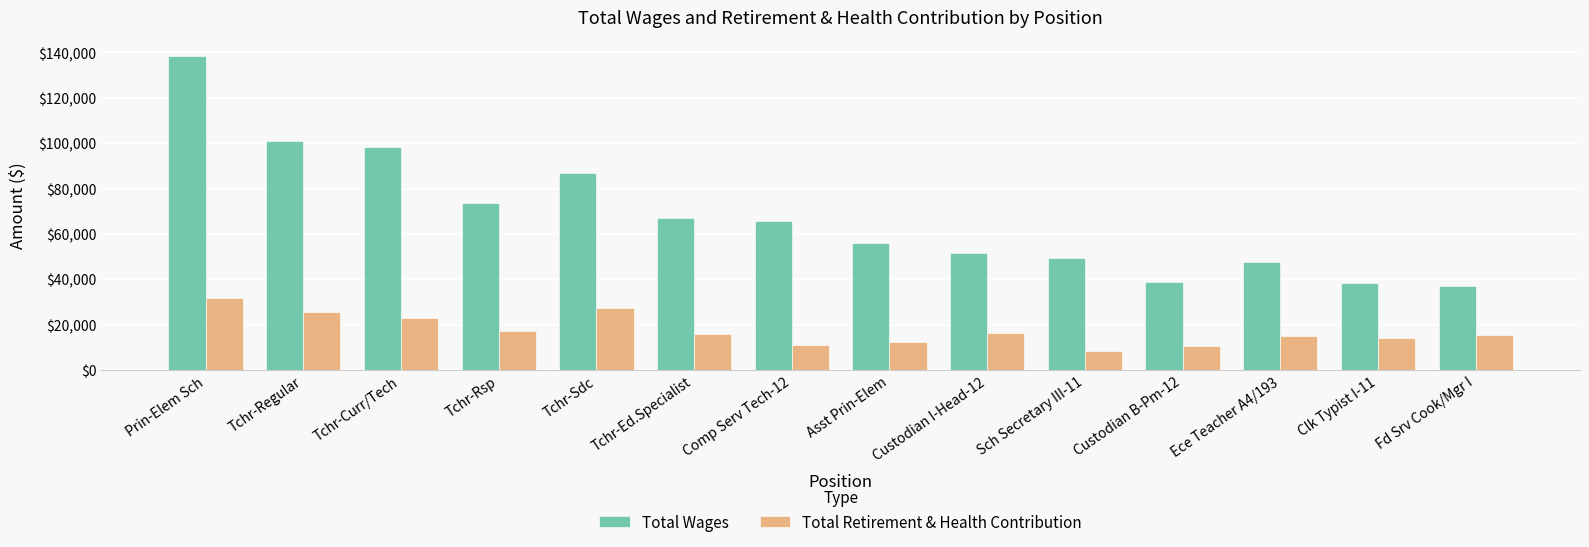

What is the difference between the maximum and minimum values in the Total Retirement & Health Contribution series?

23378